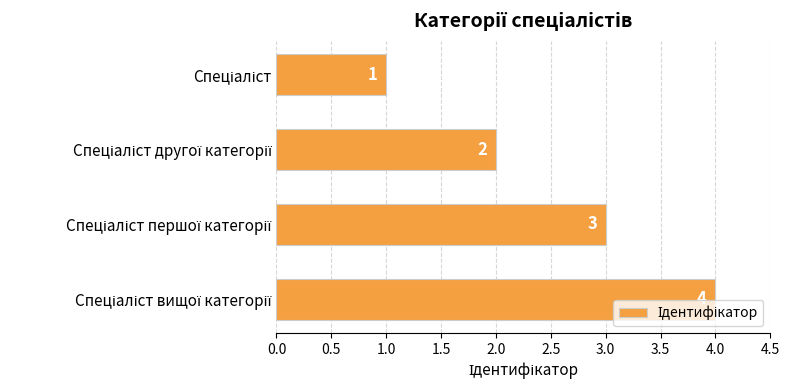

What is the minimum value shown in the chart?

1